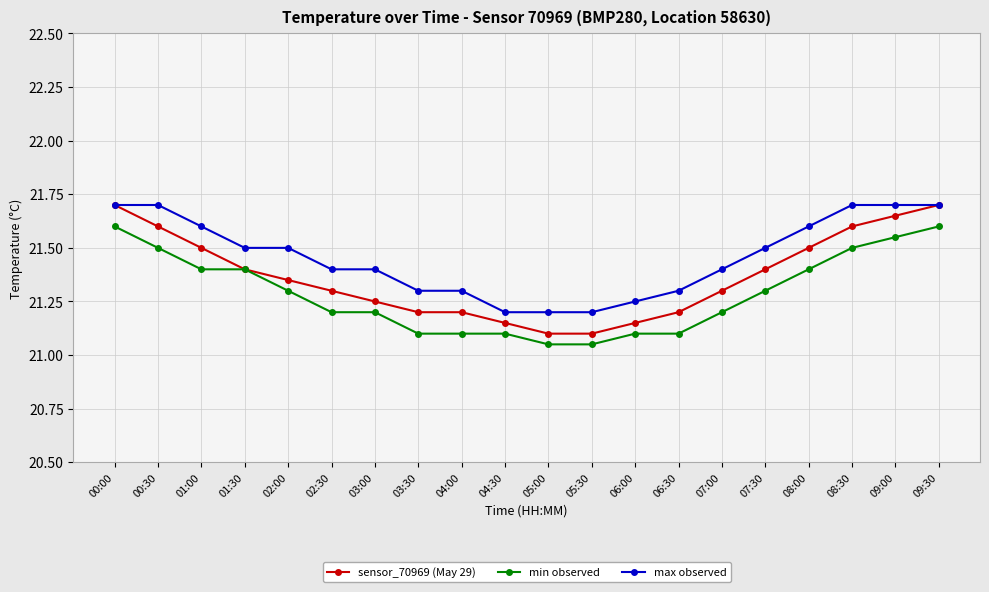

What is the difference between the highest and lowest values at 06:30?

0.2